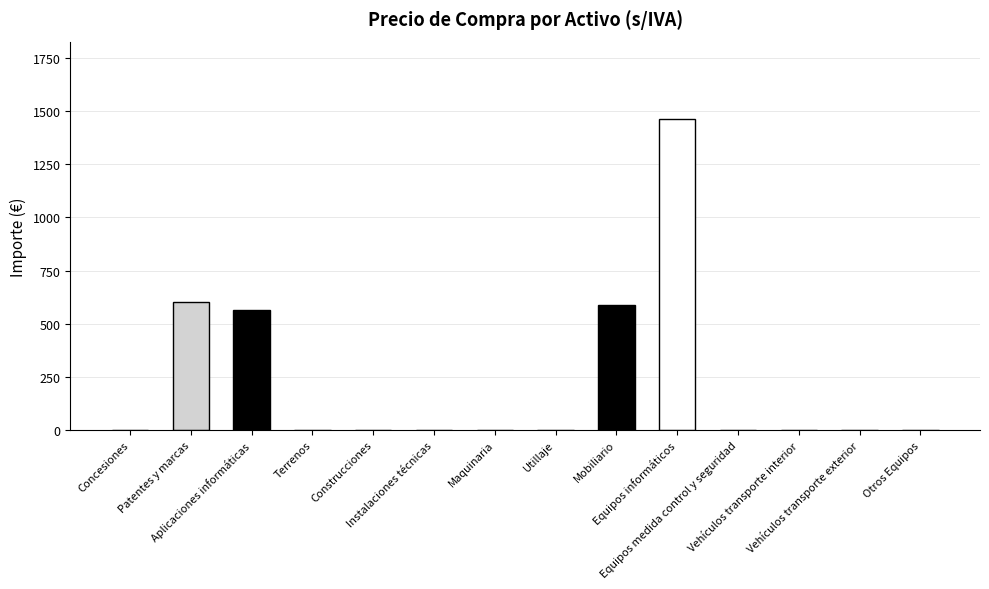

How many data points does each series have?

14